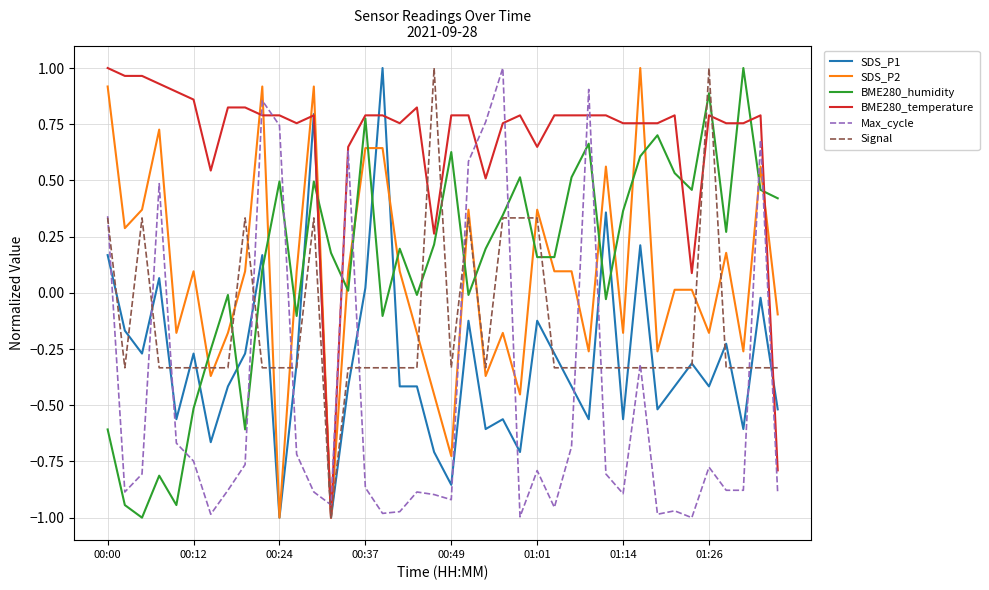

Which series ends up on top after the final intersection of Max_cycle and SDS_P2?

SDS_P2